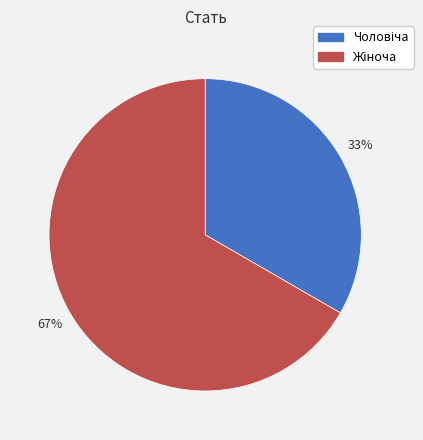

Is there any slice that represents more than half of the pie?

Yes